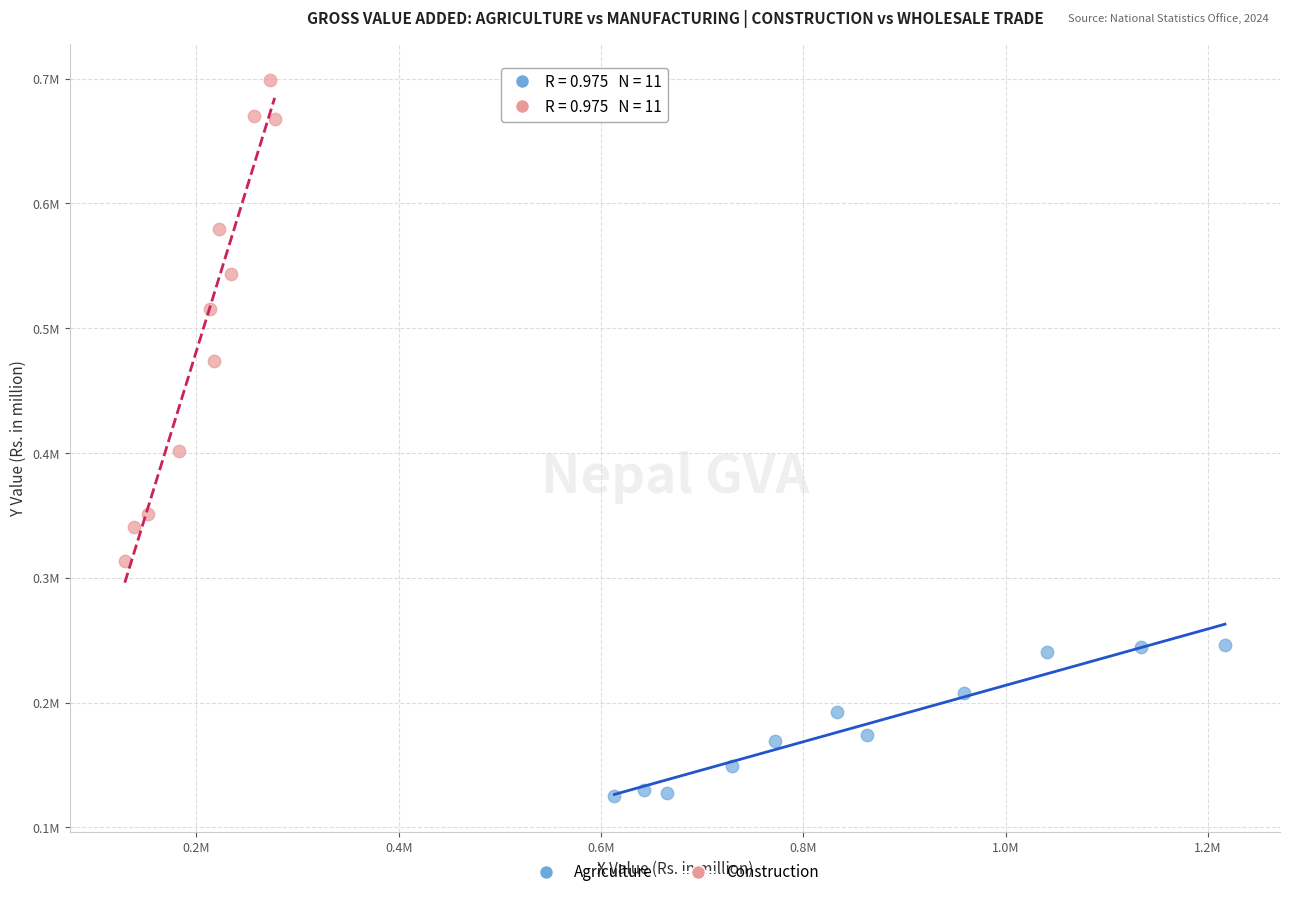

What are all the series names shown in the legend?

Agriculture, Construction